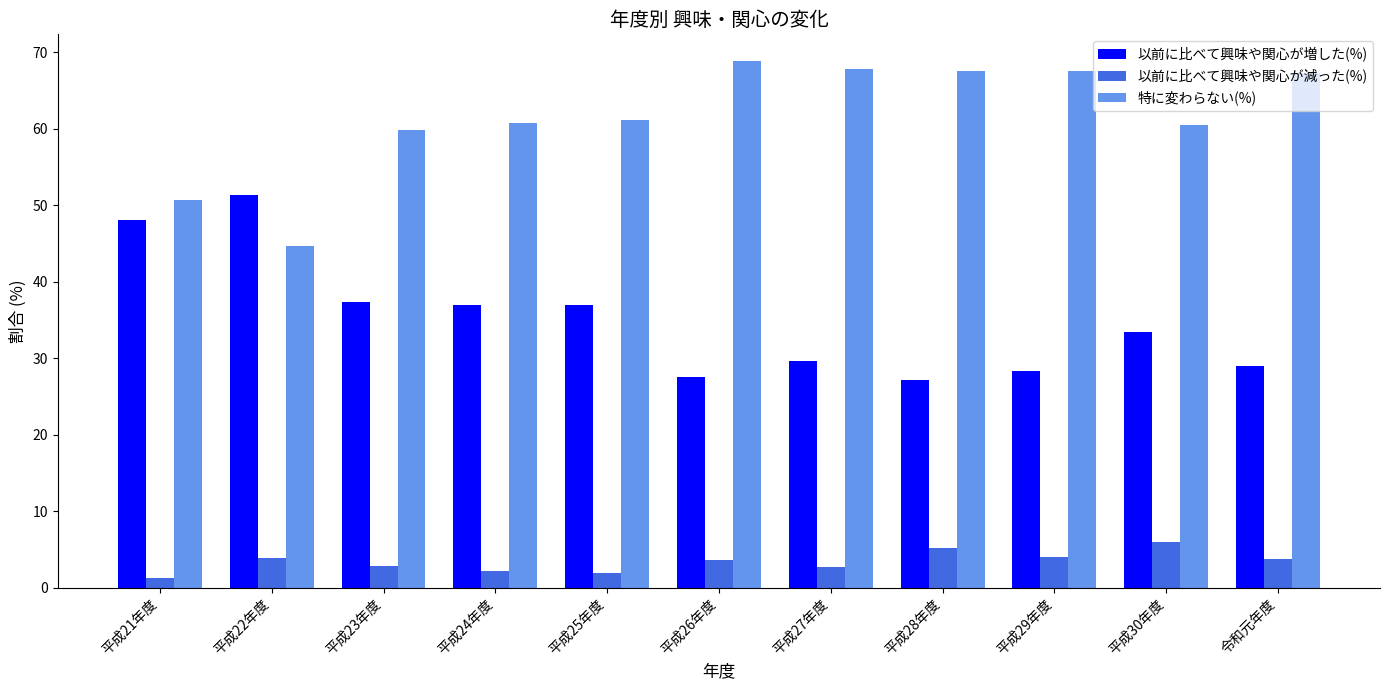

Rank the series by their maximum value, from highest to lowest.

特に変わらない(%), 以前に比べて興味や関心が増した(%), 以前に比べて興味や関心が減った(%)